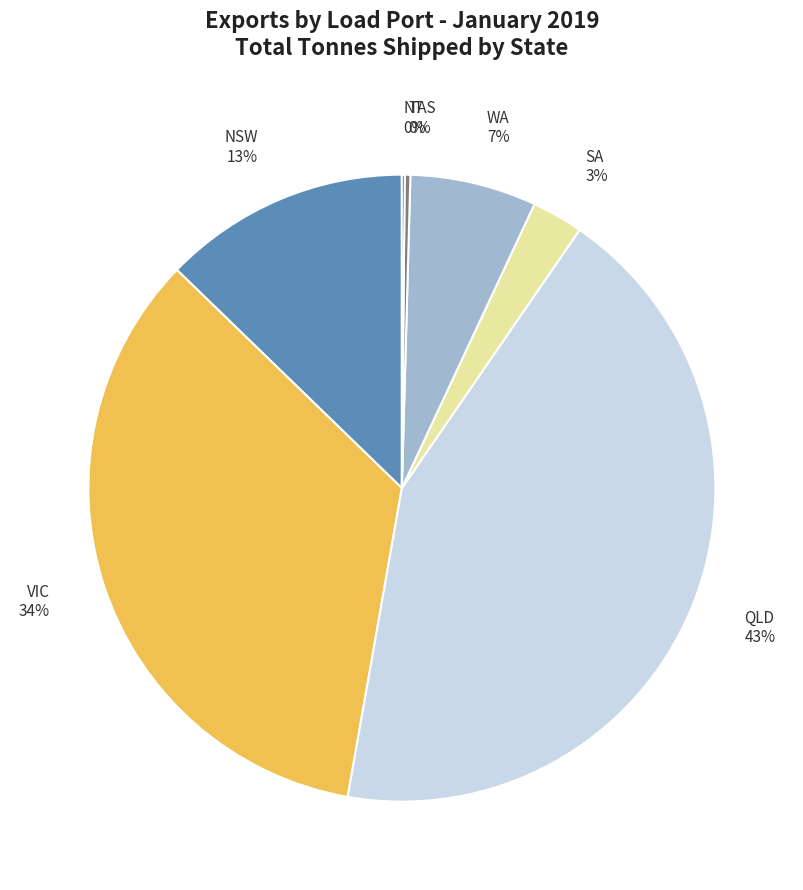

Combined, do NSW 13% and VIC 34% account for over 50%?

No